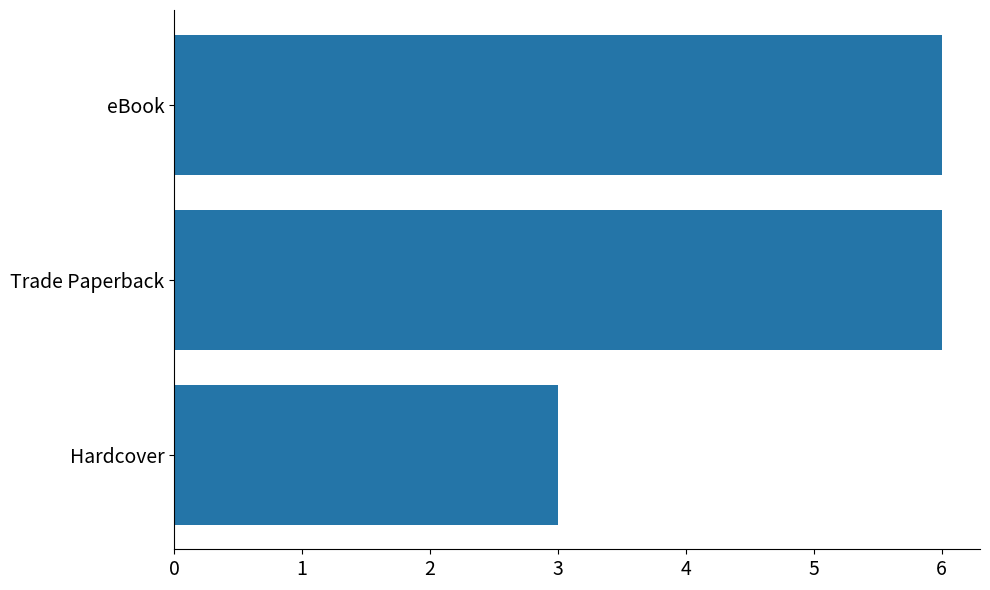

What is the sum of all values?

15